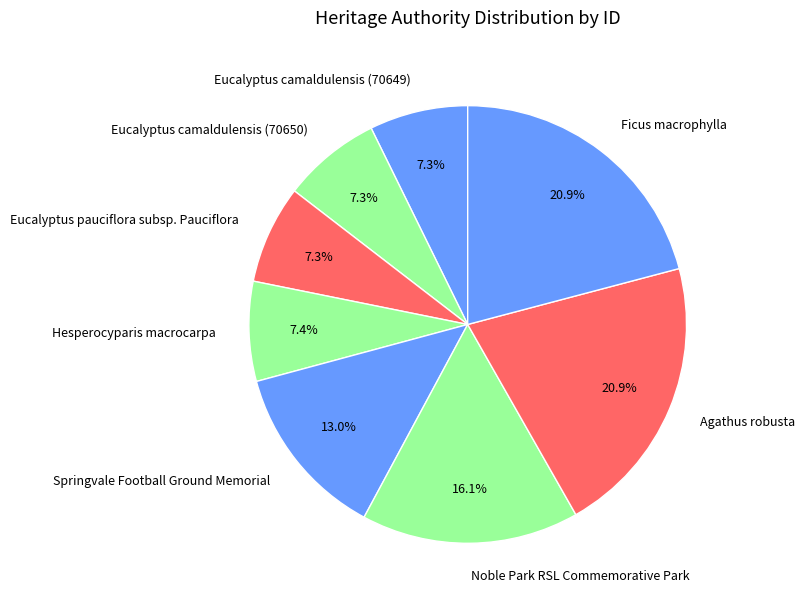

To the nearest percent, what percentage of the pie is Eucalyptus camaldulensis (70650)?

7%